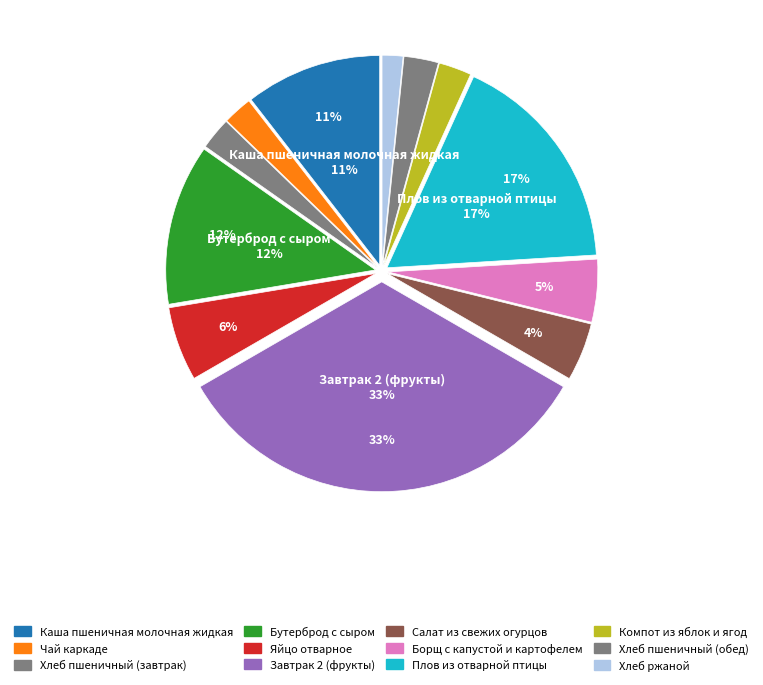

How many slices are in this pie chart?

12